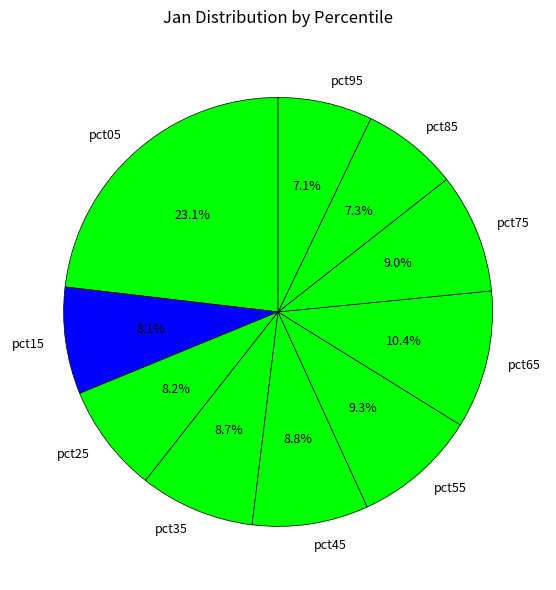

To the nearest percent, what is the combined percentage of pct25 and pct95?

15%